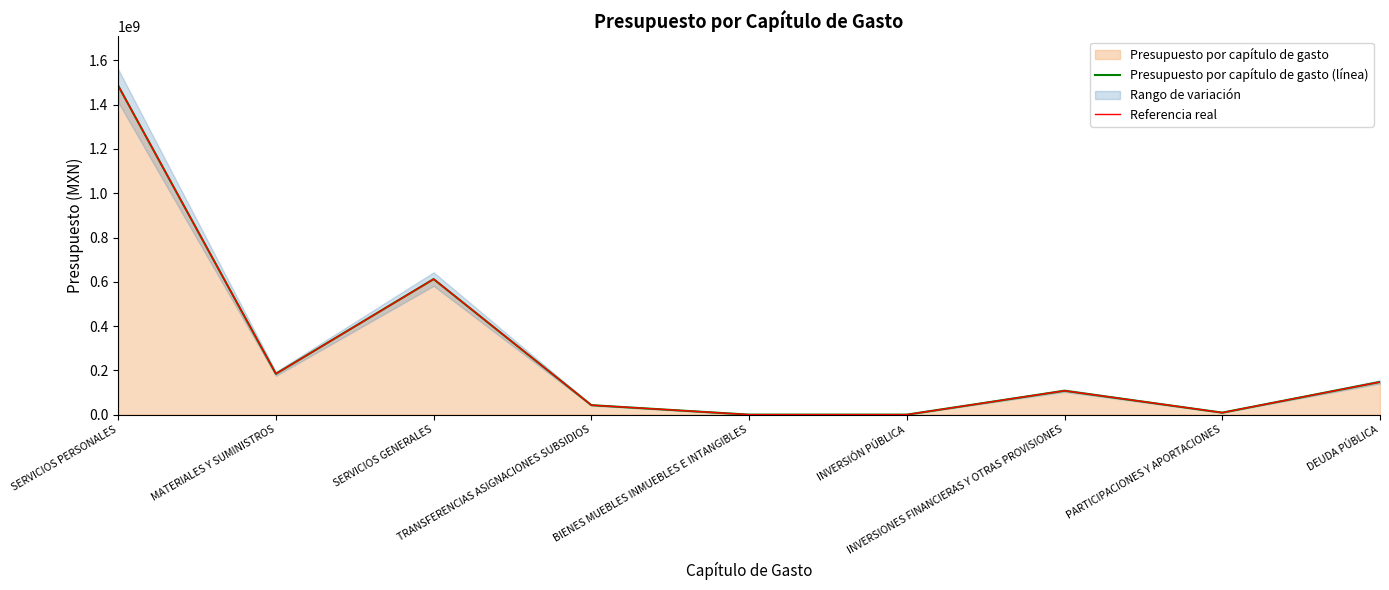

What is the highest value of the Presupuesto por capítulo de gasto (línea) series?

1485989355.4